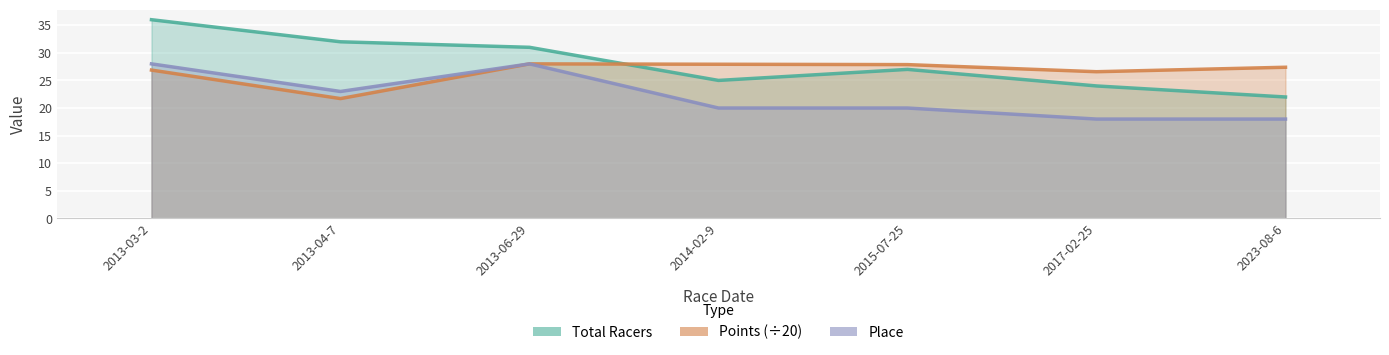

Reading left to right, what are all the values shown in this chart?

Total Racers: 2013-03-2=36.0	2013-04-7=32.0	2013-06-29=31.0	2014-02-9=25.0	2015-07-25=27.0	2017-02-25=24.0	2023-08-6=22.0
Points: 2013-03-2=26.9	2013-04-7=21.7	2013-06-29=28.0	2014-02-9=27.9	2015-07-25=27.9	2017-02-25=26.6	2023-08-6=27.4
Place: 2013-03-2=28.0	2013-04-7=23.0	2013-06-29=28.0	2014-02-9=20.0	2015-07-25=20.0	2017-02-25=18.0	2023-08-6=18.0